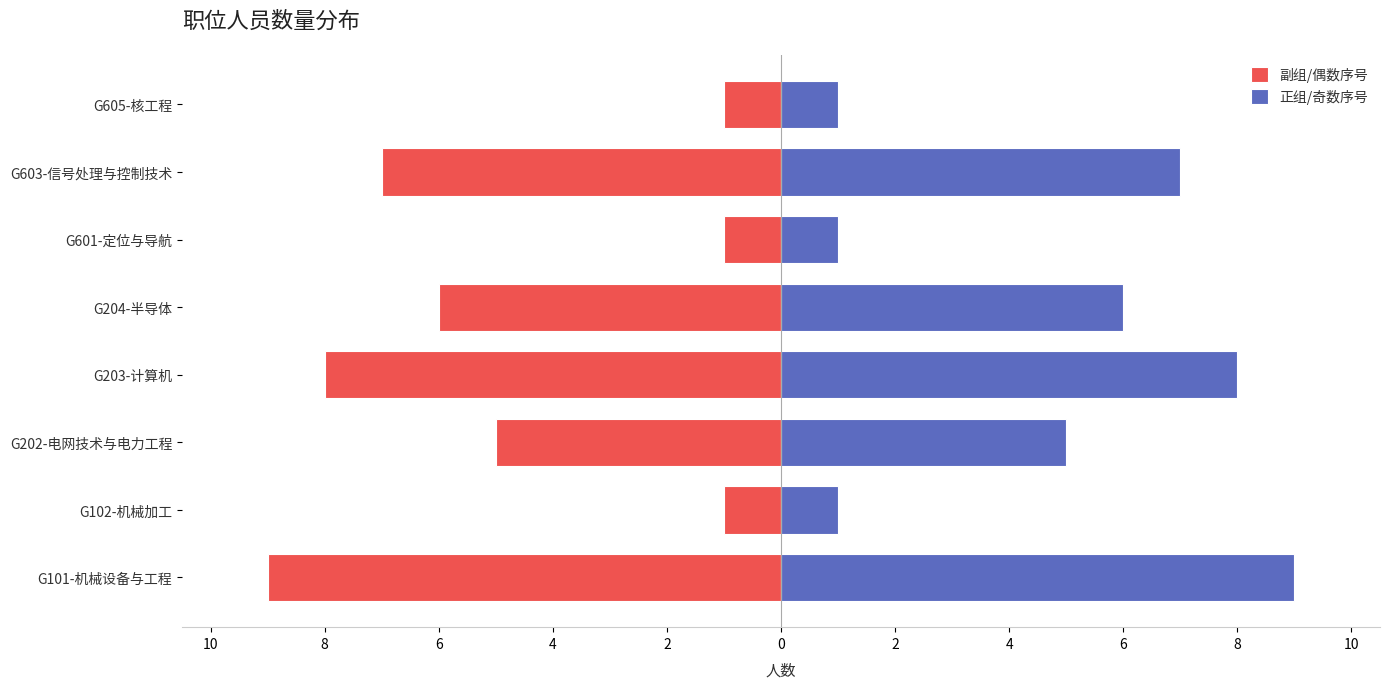

Is it true that 副组/偶数序号 equals -1 at G605-核工程?

True